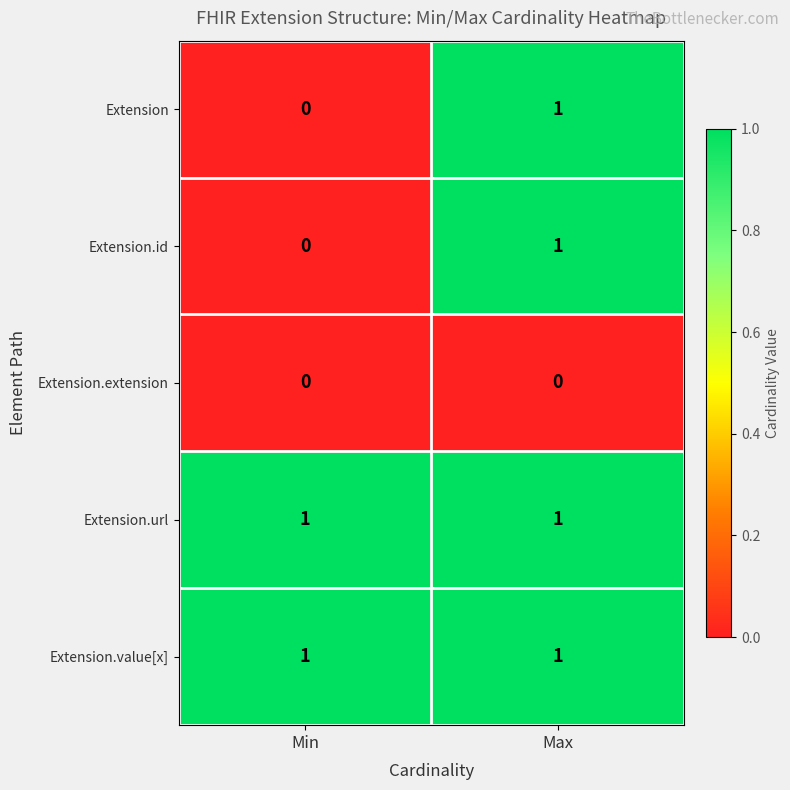

How many values in Extension.id are above zero?

1